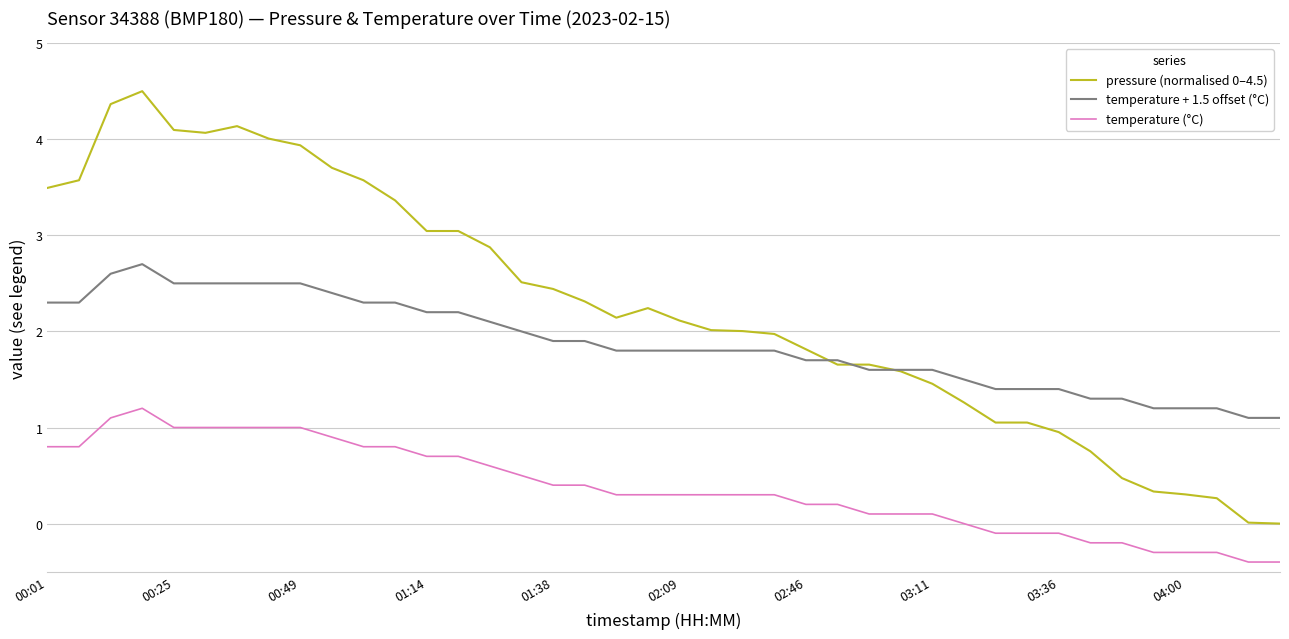

True or false: temperature + 1.5 offset (°C) and temperature (°C) cross at least once.

False